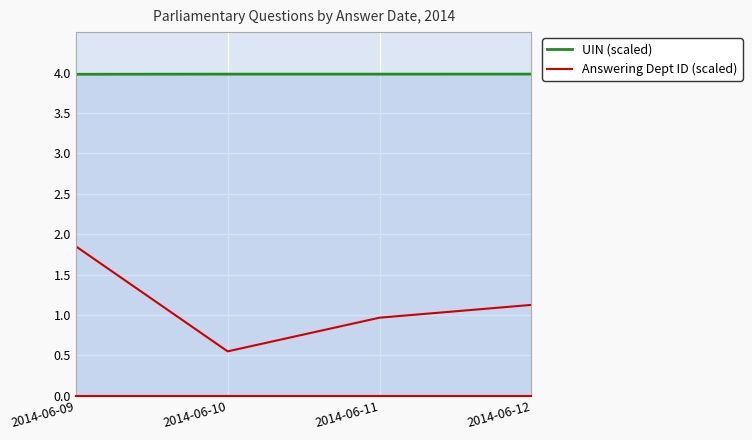

List the series in order of their peak value, highest first.

UIN (scaled), Answering Dept ID (scaled)